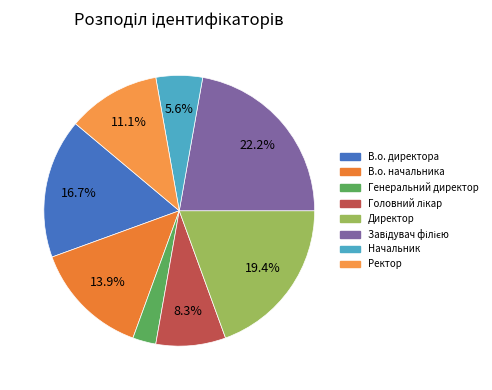

How many segments does this pie chart have?

8